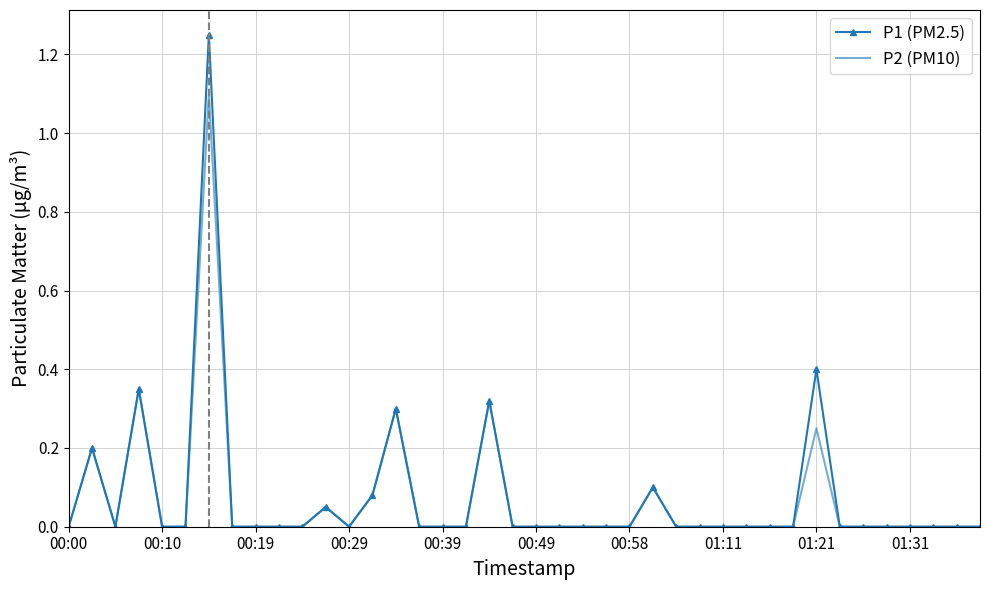

Rank the series by their maximum value, from lowest to highest.

P2 (PM10), P1 (PM2.5)